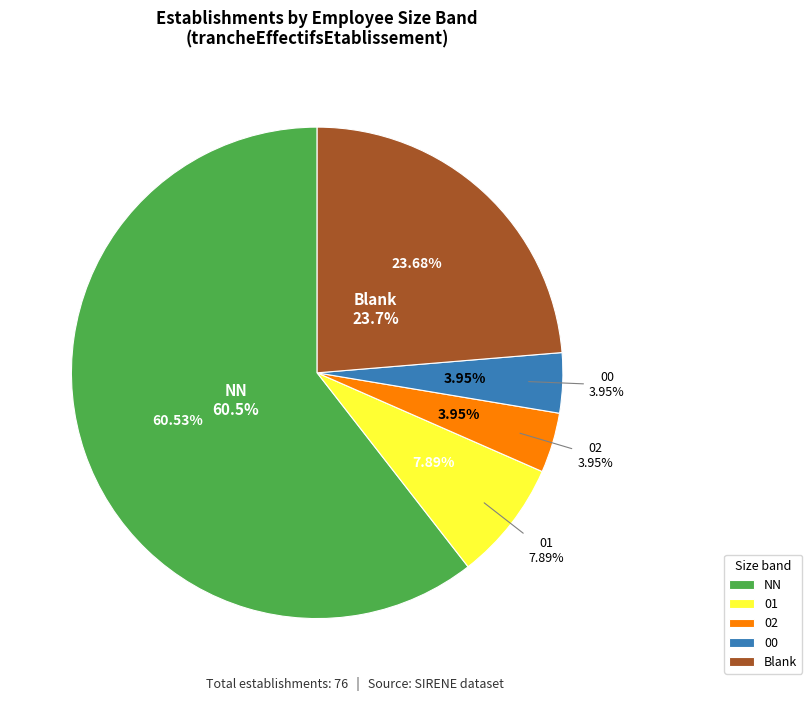

Does any single category account for the majority?

Yes